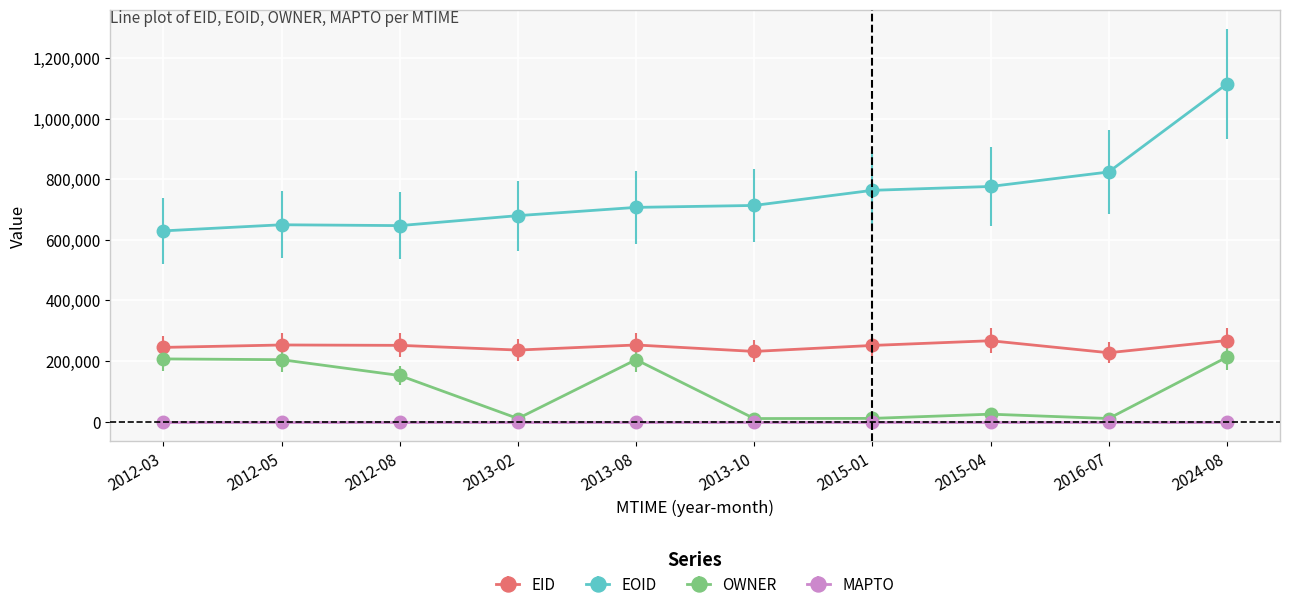

At which category does OWNER reach its first local valley?

2013-02